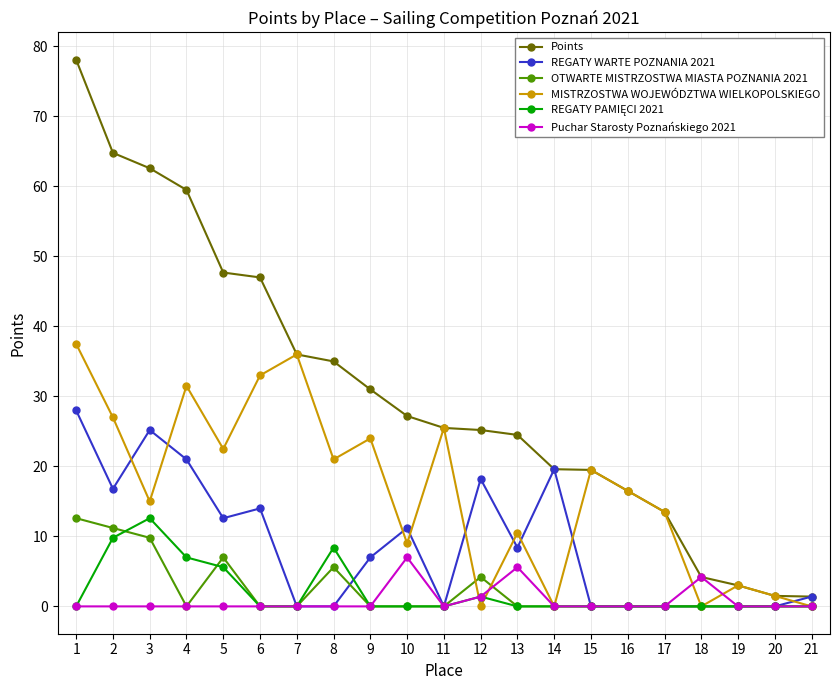

True or false: REGATY WARTE POZNANIA 2021 has more than 1 points higher than both neighbors.

True